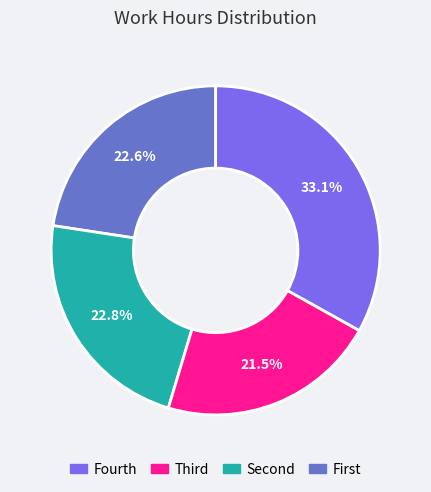

Does any single category account for the majority?

No